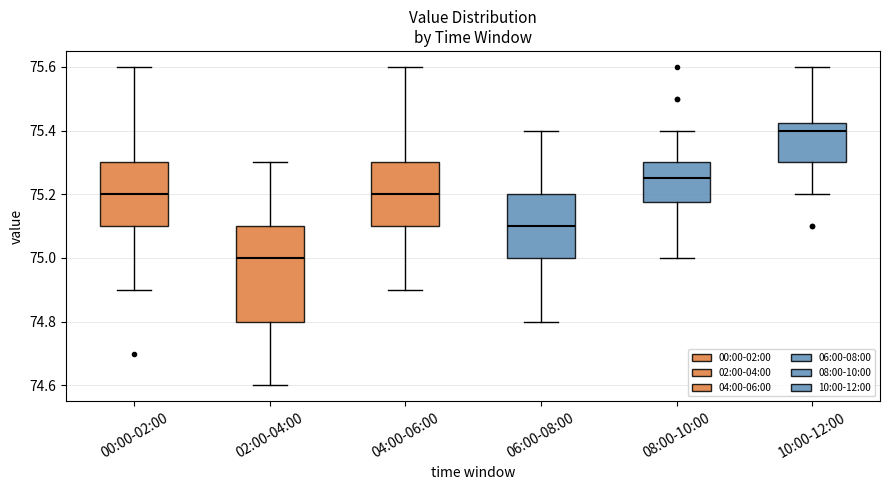

Where is the lower edge of the box for 00:00-02:00 on the y-axis? The values are not printed on the chart, so give them approximately, as read against the axis.

75.10